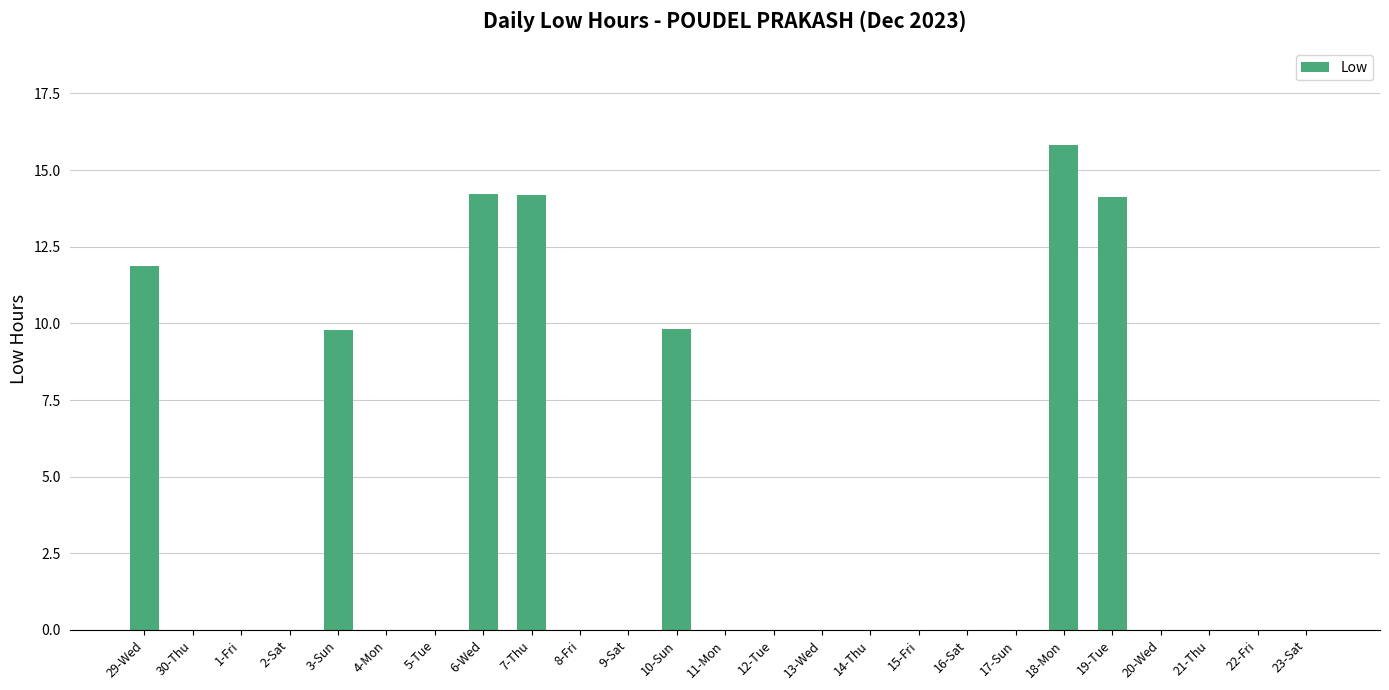

Are the bars horizontal?

No